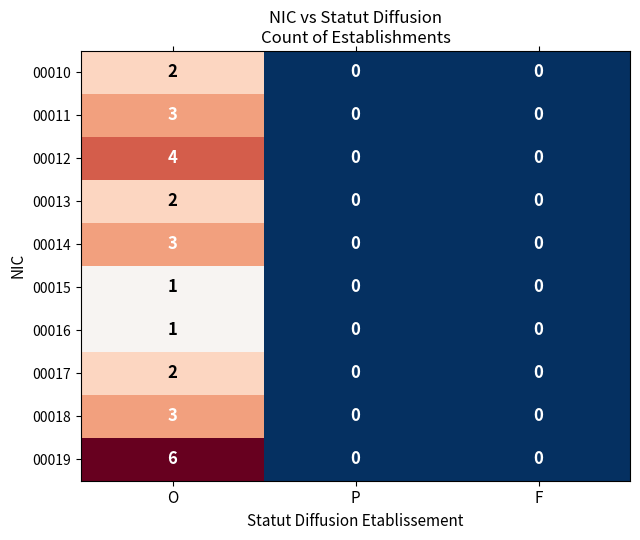

What is the sum of the 00018 values at P and O?

3